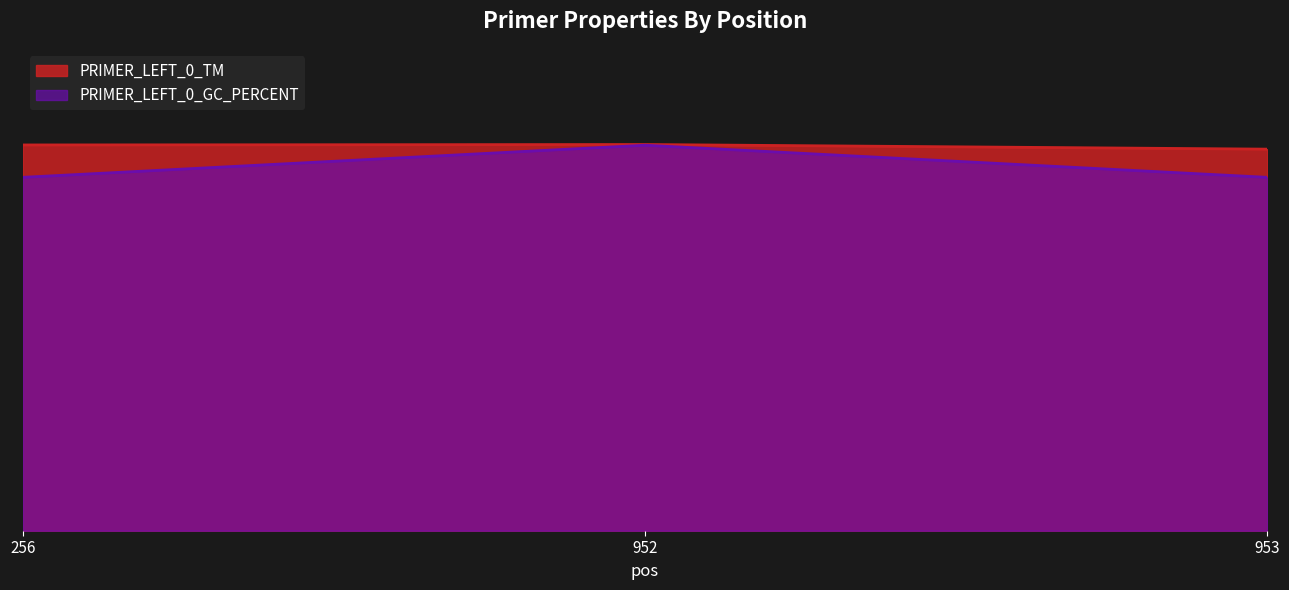

Rank the series by their average value, from lowest to highest.

PRIMER_LEFT_0_GC_PERCENT, PRIMER_LEFT_0_TM